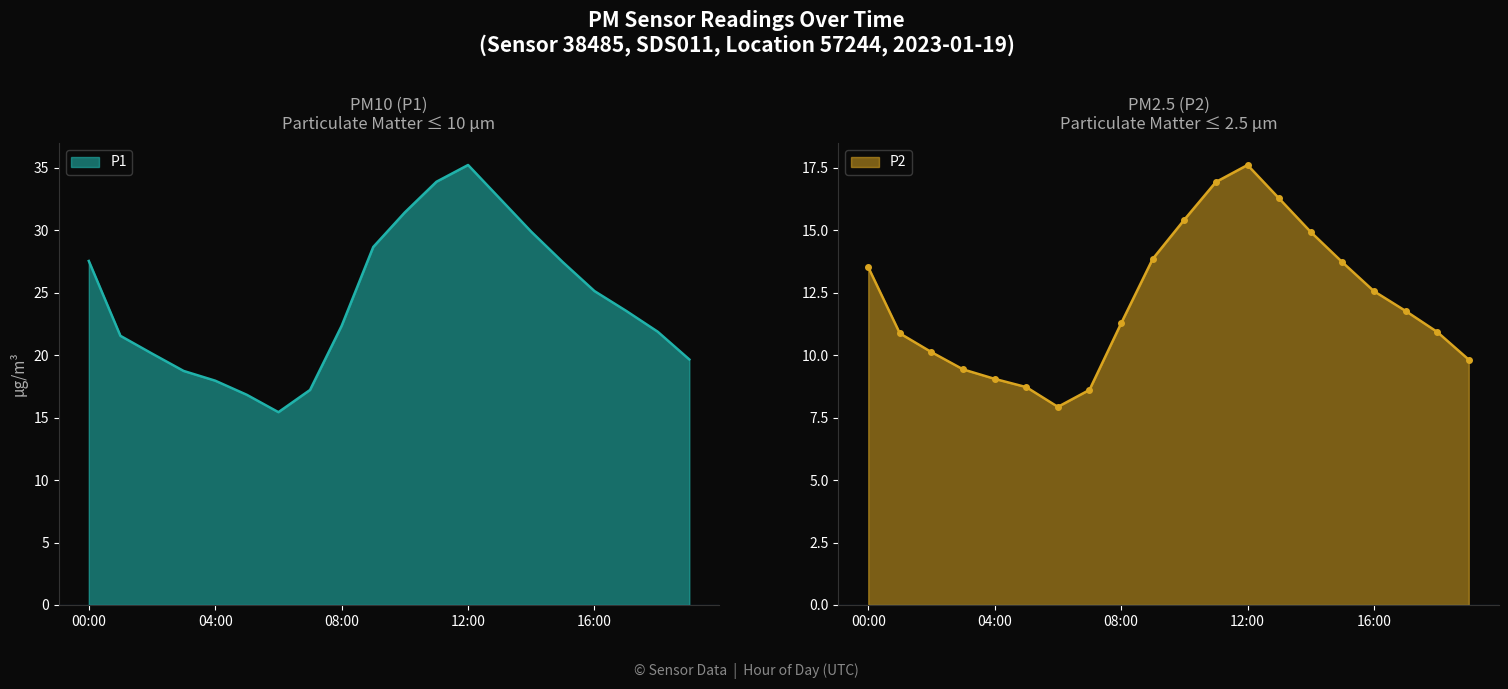

Which series changed the most between 10:00 and 15:00?

P1